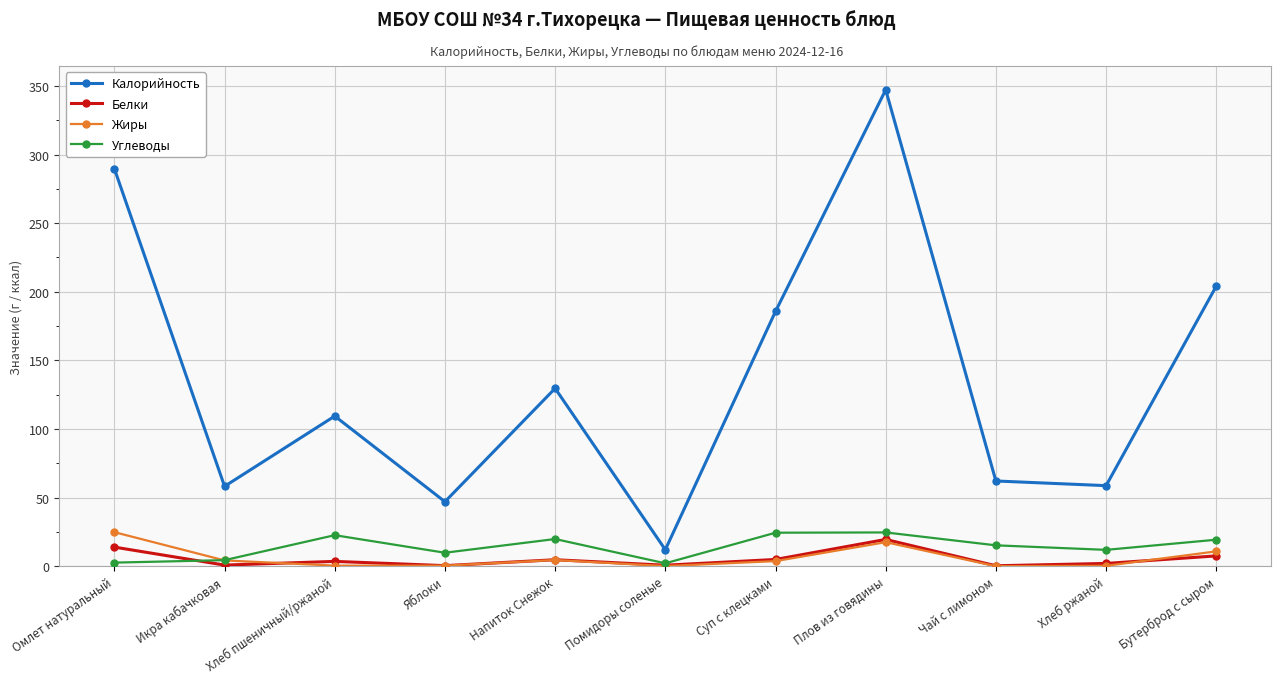

What is the average value of the Белки series?

5.3